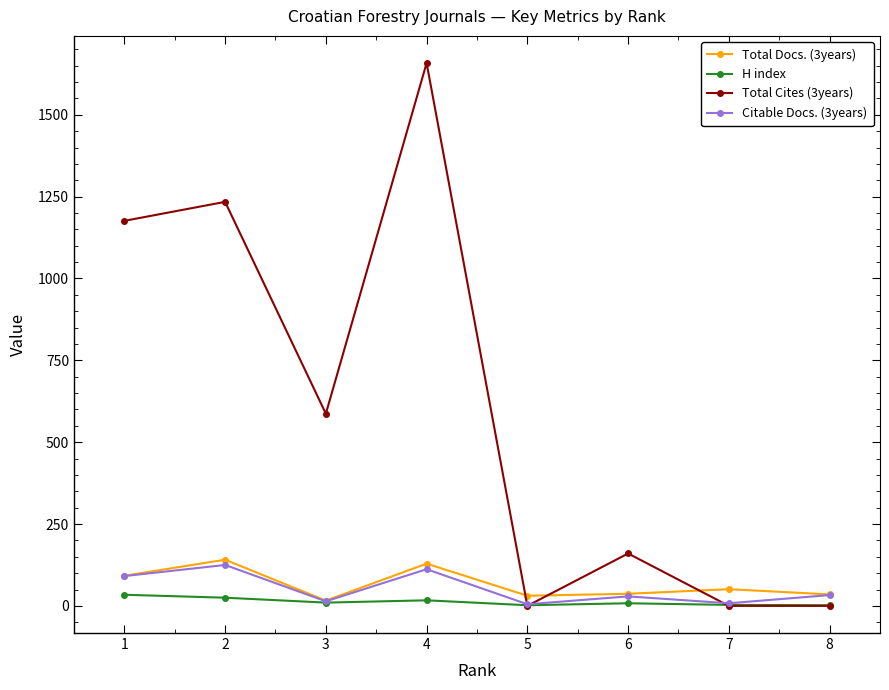

The value of Total Docs. (3years) at 2 is 197. True or false?

False